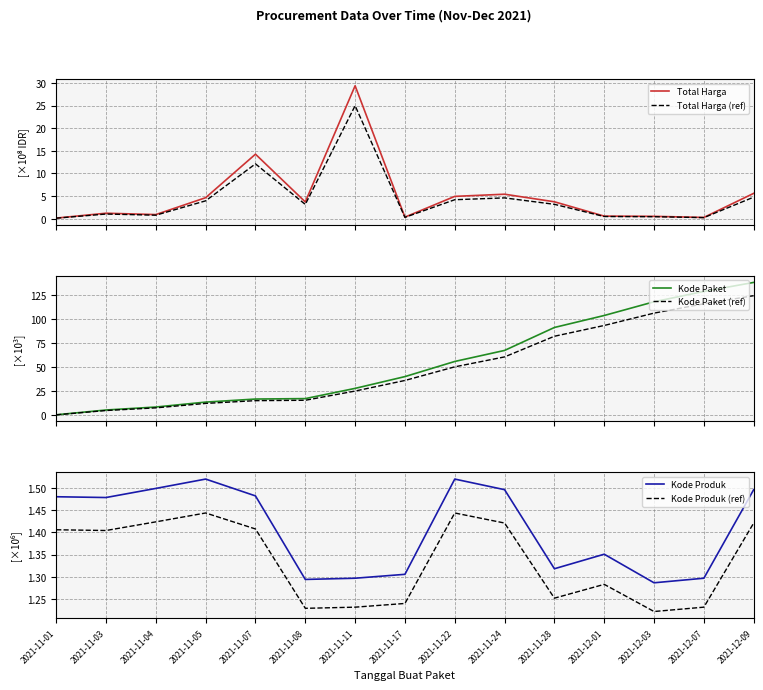

How many interior local peaks does the Total Harga series have?

4